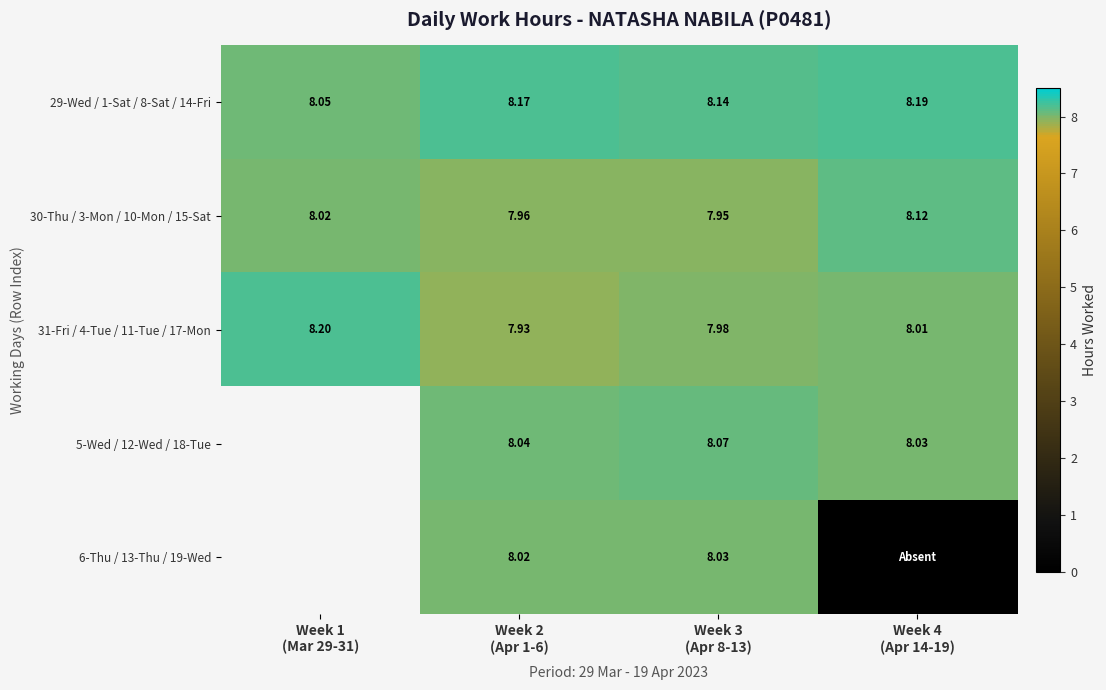

At how many categories does at least one series exceed 2?

4